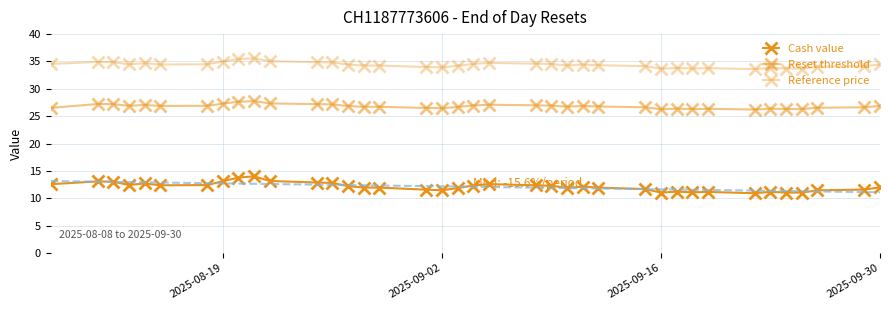

At how many categories does at least one series exceed 29?

38